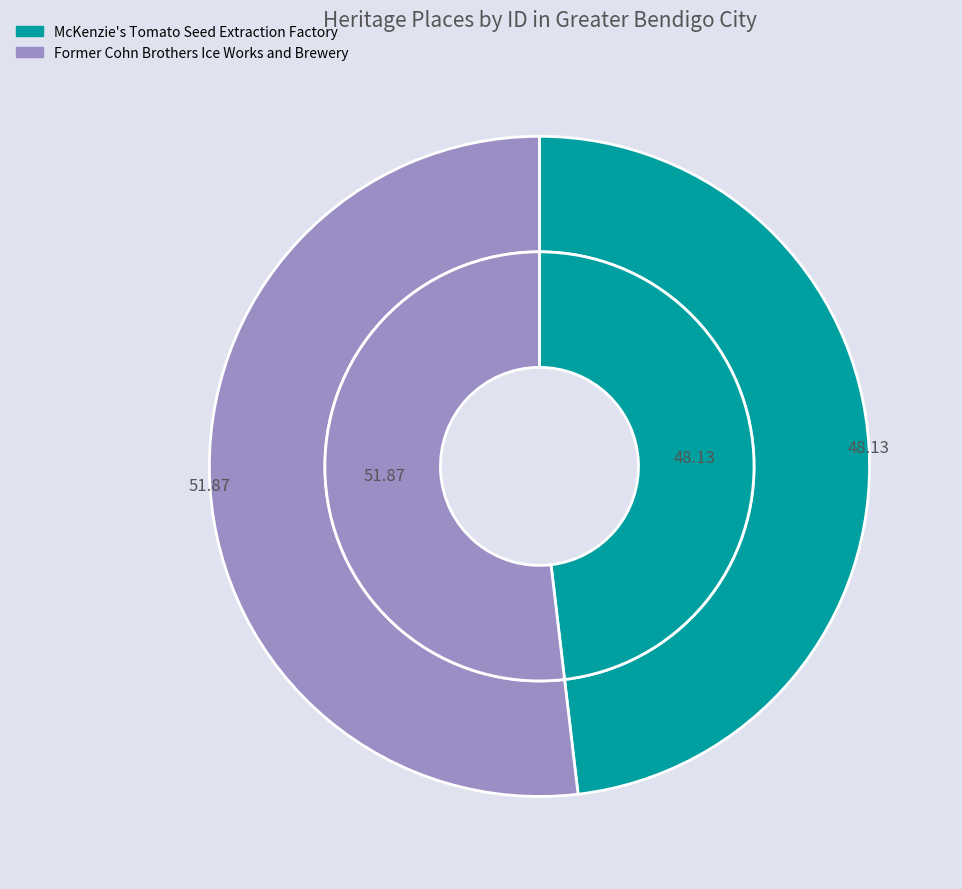

Is the sum of Former Cohn Brothers Ice Works and Brewery and McKenzie's Tomato Seed Extraction Factory greater than half?

Yes